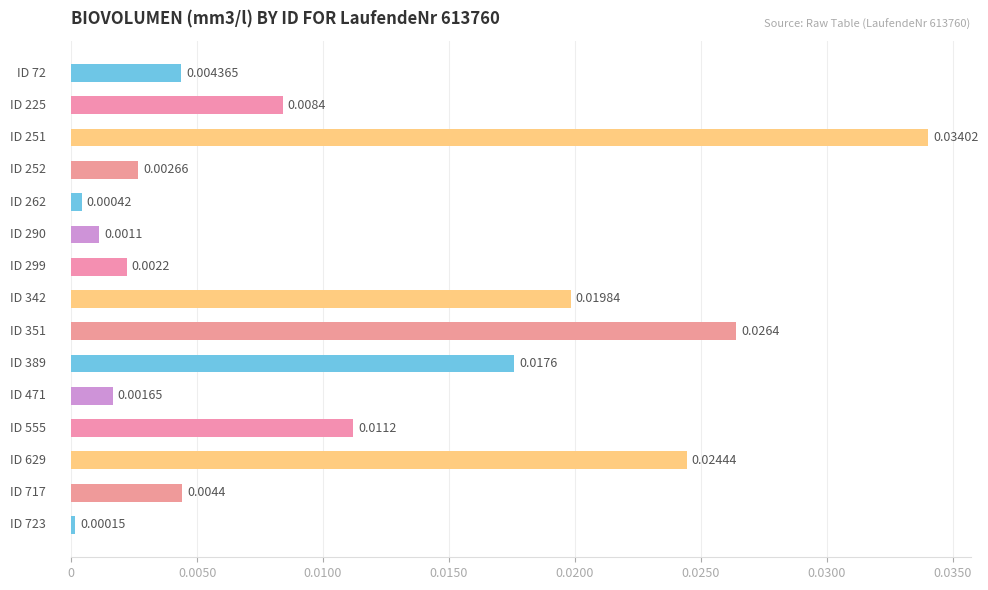

Are the bars horizontal?

Yes